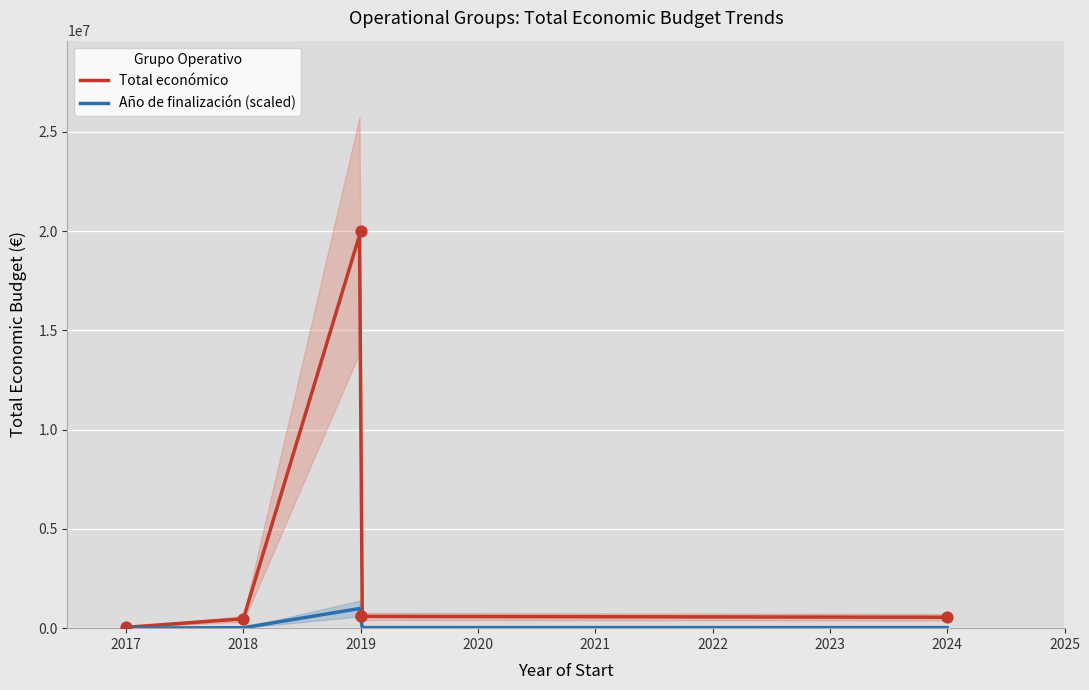

What is the change in value from EVNA (2017) to SECUESVAC (2024)?

+506817